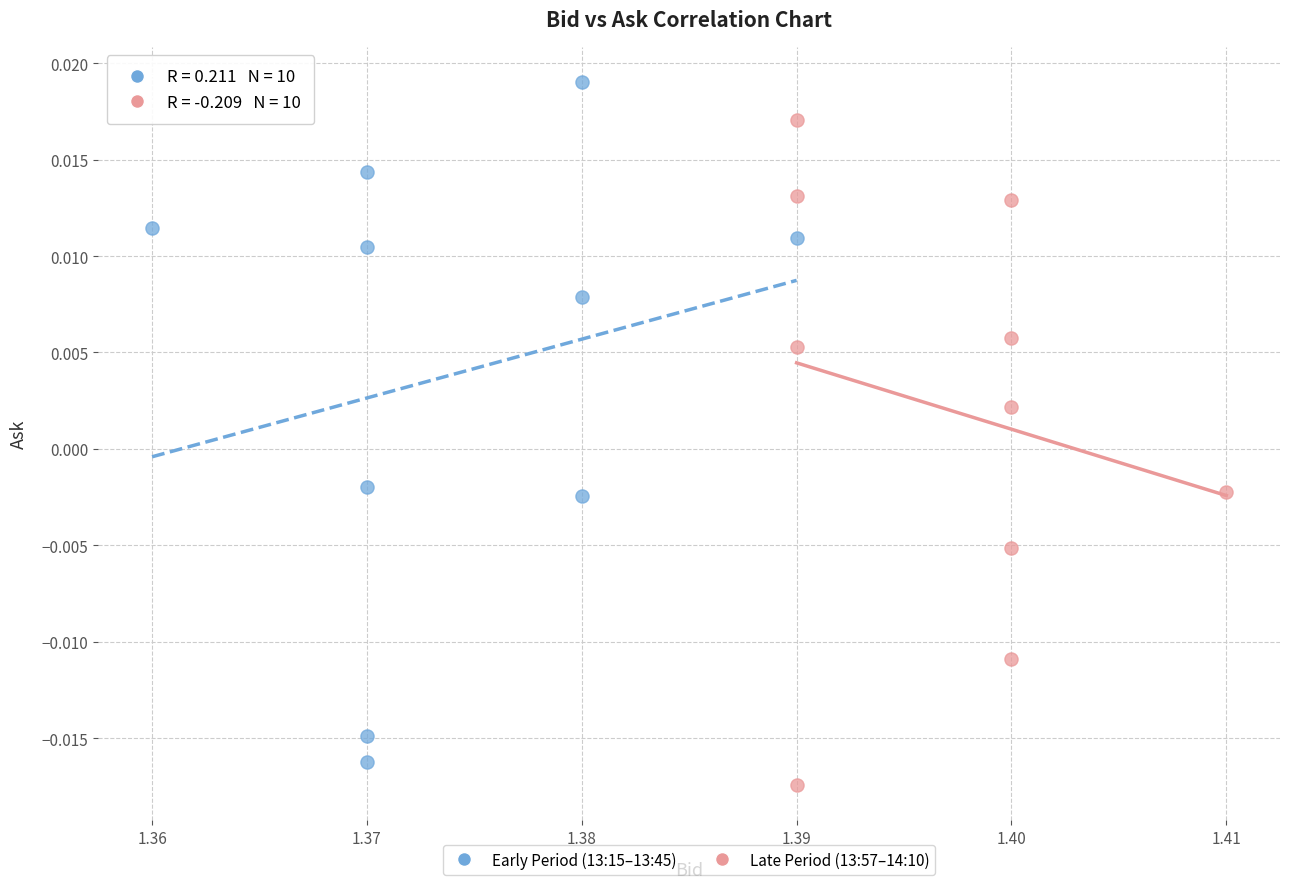

Which series contains the lowest Y value?

Late Period (13:57–14:10)